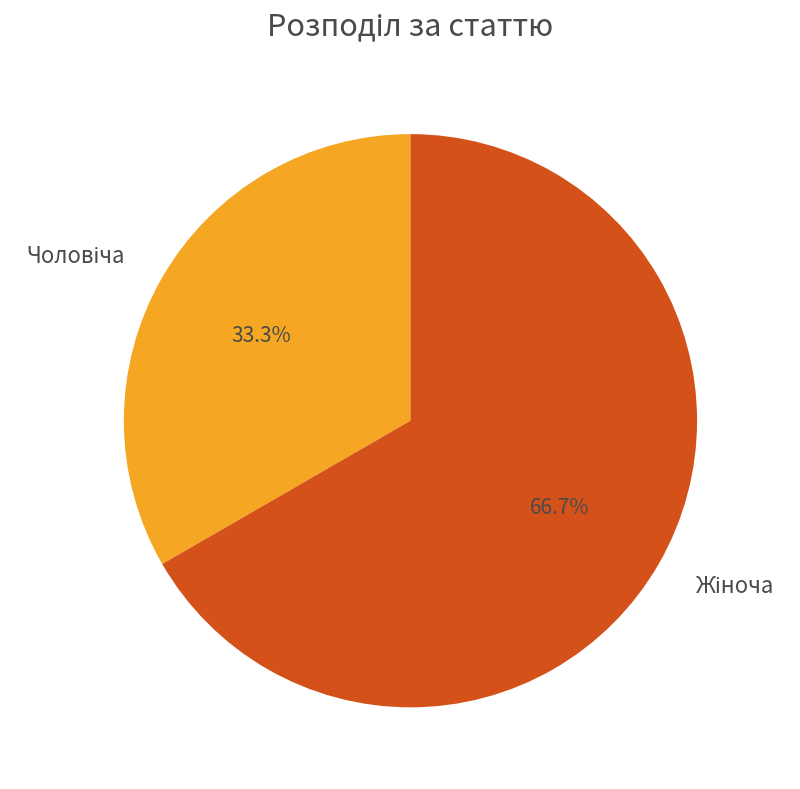

Does any single category account for the majority?

Yes